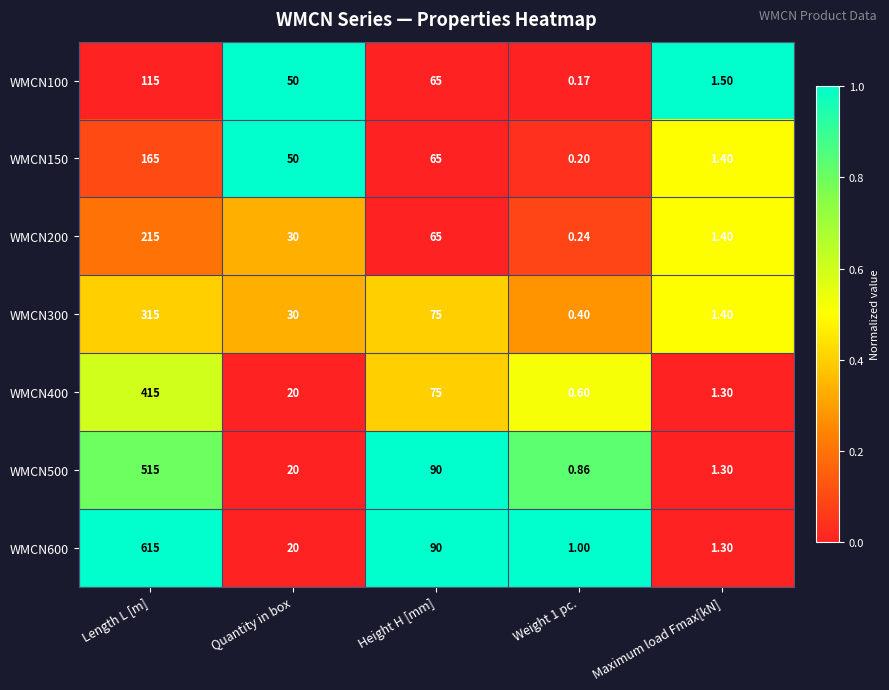

Which series has the largest range (max minus min)?

WMCN600